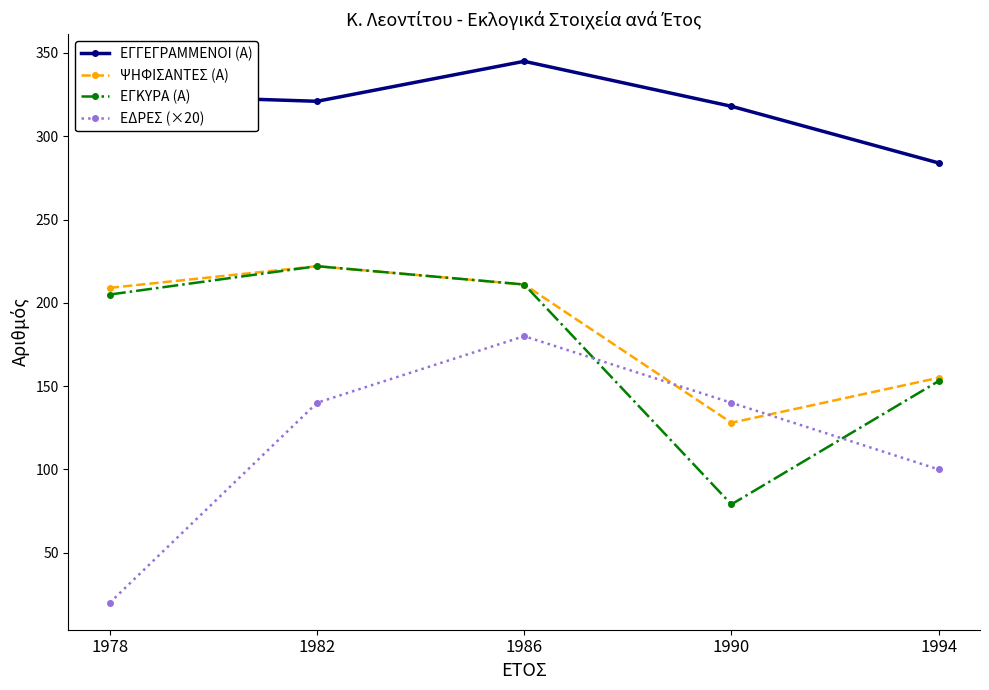

What are all the series names shown in the legend?

ΕΓΓΕΓΡΑΜΜΕΝΟΙ (Α), ΨΗΦΙΣΑΝΤΕΣ (Α), ΕΓΚΥΡΑ (Α), ΕΔΡΕΣ (×20)